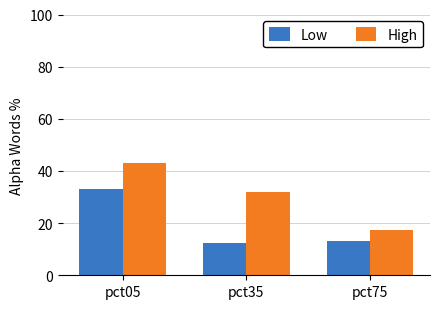

How many bars are there in each group?

2